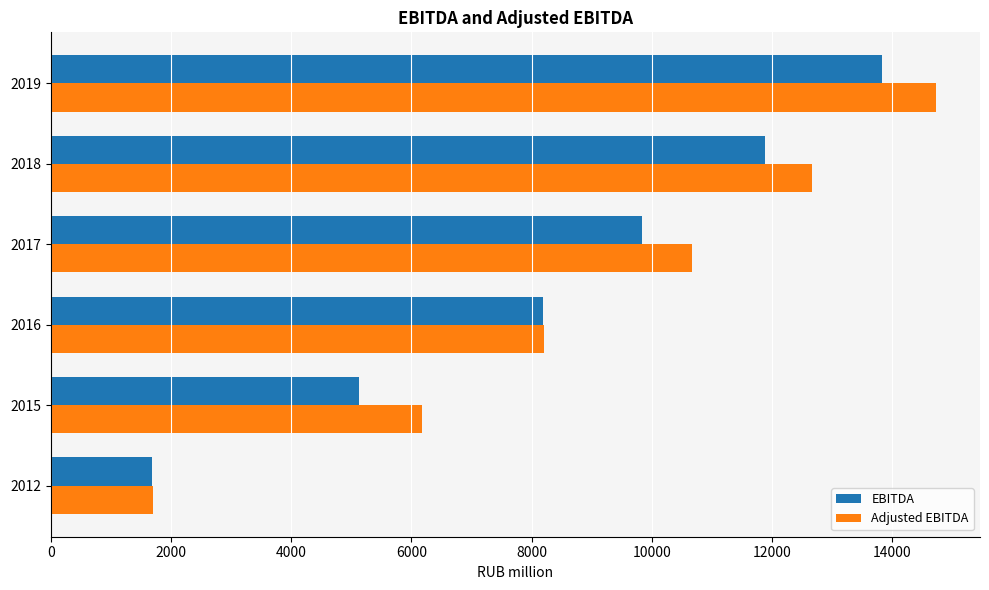

What is the total value across all series at 2012?

3384.2